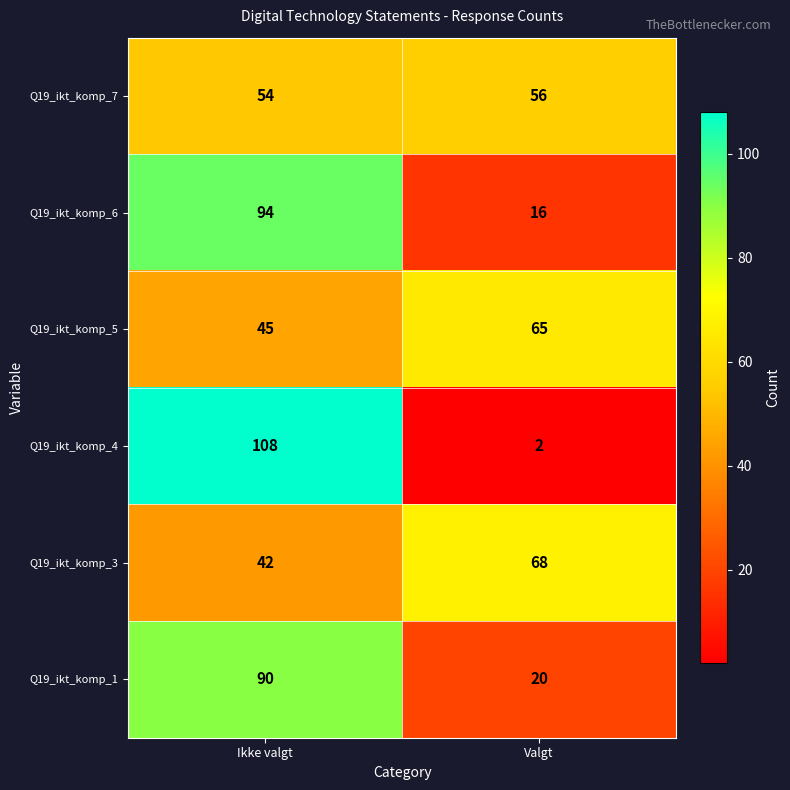

Reading left to right, extract all data points from this chart.

Q19_ikt_komp_7: 54	56
Q19_ikt_komp_6: 94	16
Q19_ikt_komp_5: 45	65
Q19_ikt_komp_4: 108	2
Q19_ikt_komp_3: 42	68
Q19_ikt_komp_1: 90	20